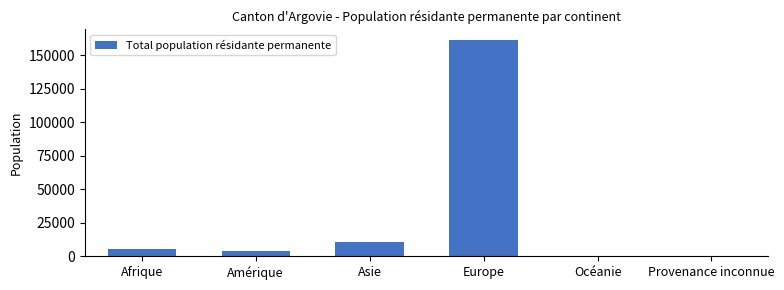

What value does the data have at Amérique?

3692